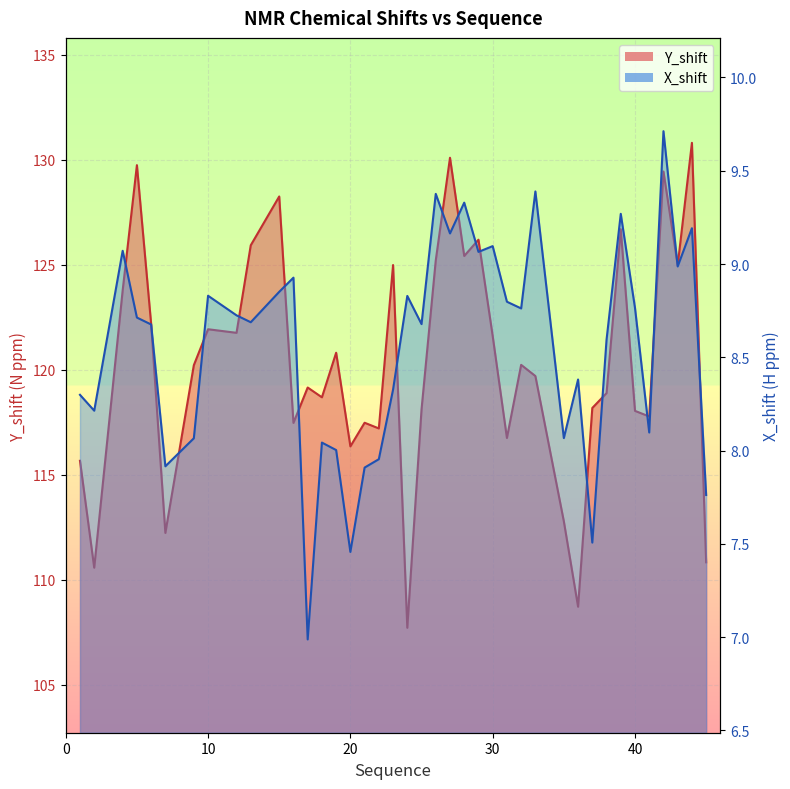

At which label is X_shift closest to 8?

19